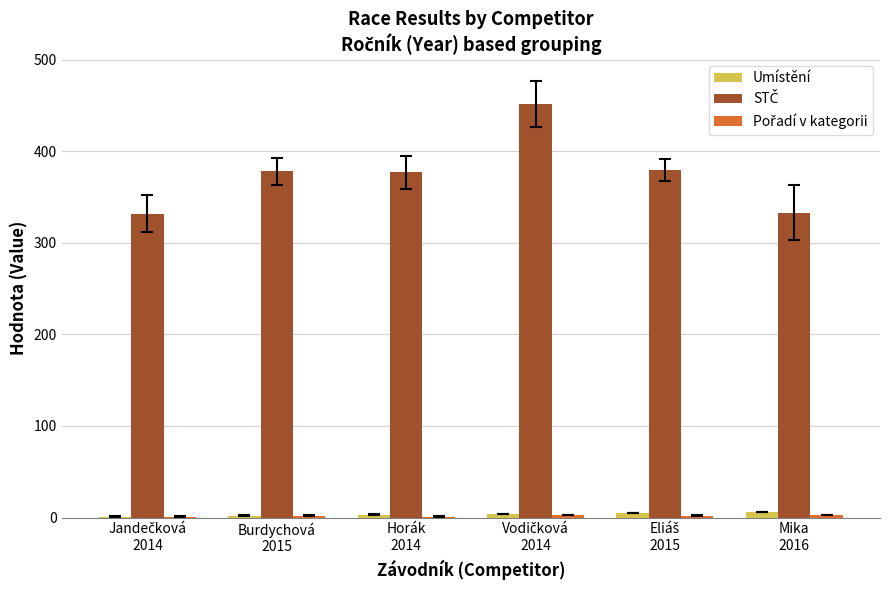

List the series in order of their peak value, lowest first.

Pořadí v kategorii, Umístění, STČ